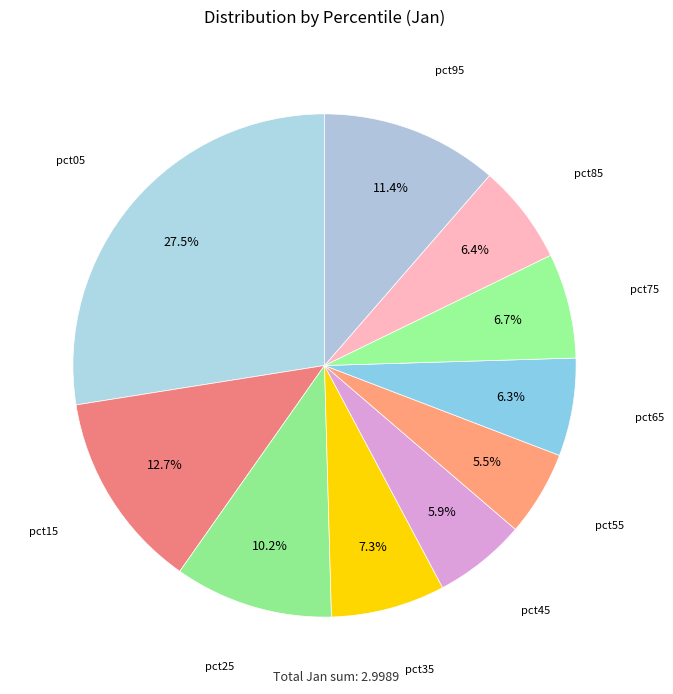

What is the largest slice in the pie chart?

pct05